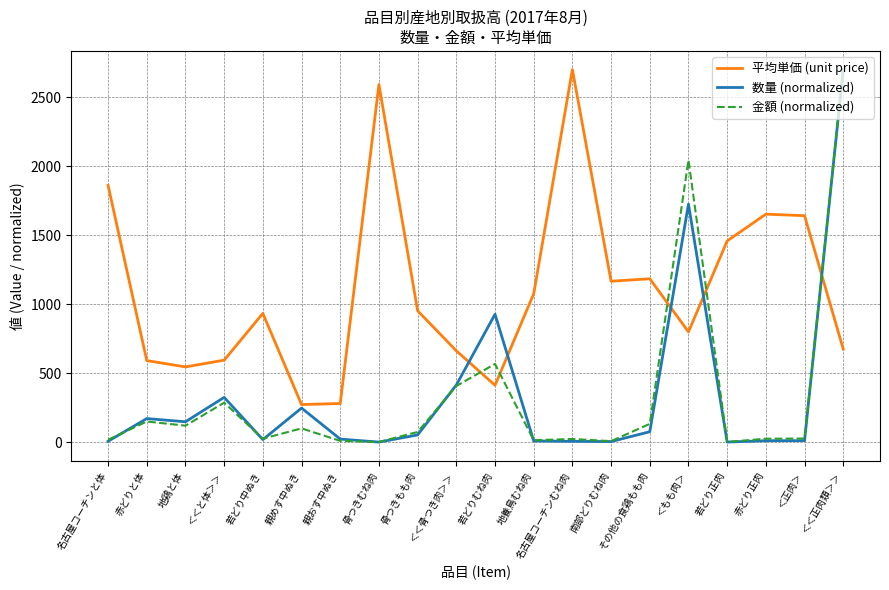

Is it true that 平均単価 (unit price) equals 178.4 at ＜＜と体＞＞?

False